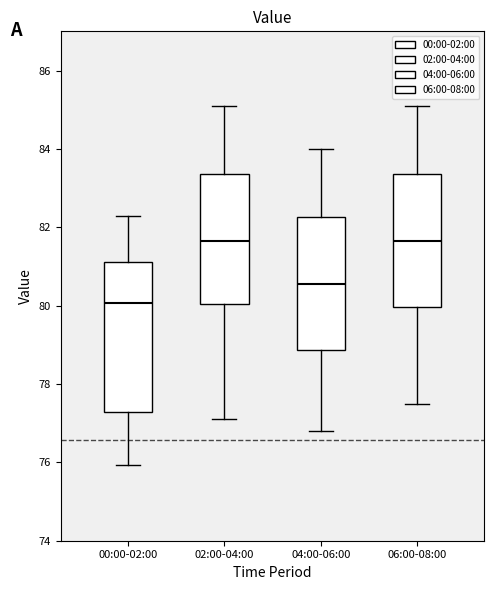

Where does the lower whisker of the box for 00:00-02:00 end on the y-axis? The values are not printed on the chart, so give them approximately, as read against the axis.

76.0